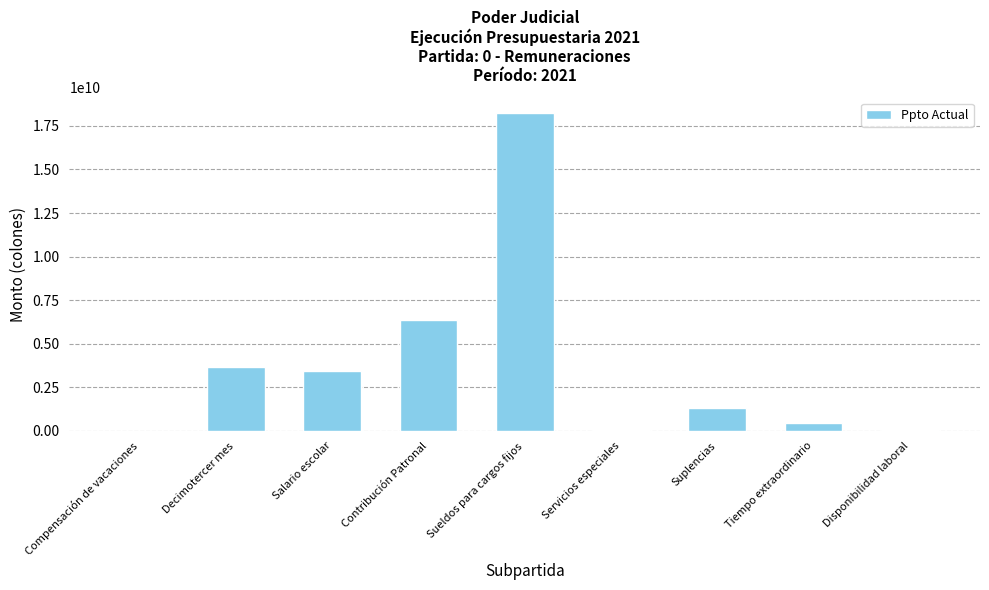

What is the change in value from Decimotercer mes to Disponibilidad laboral?

-3650499836